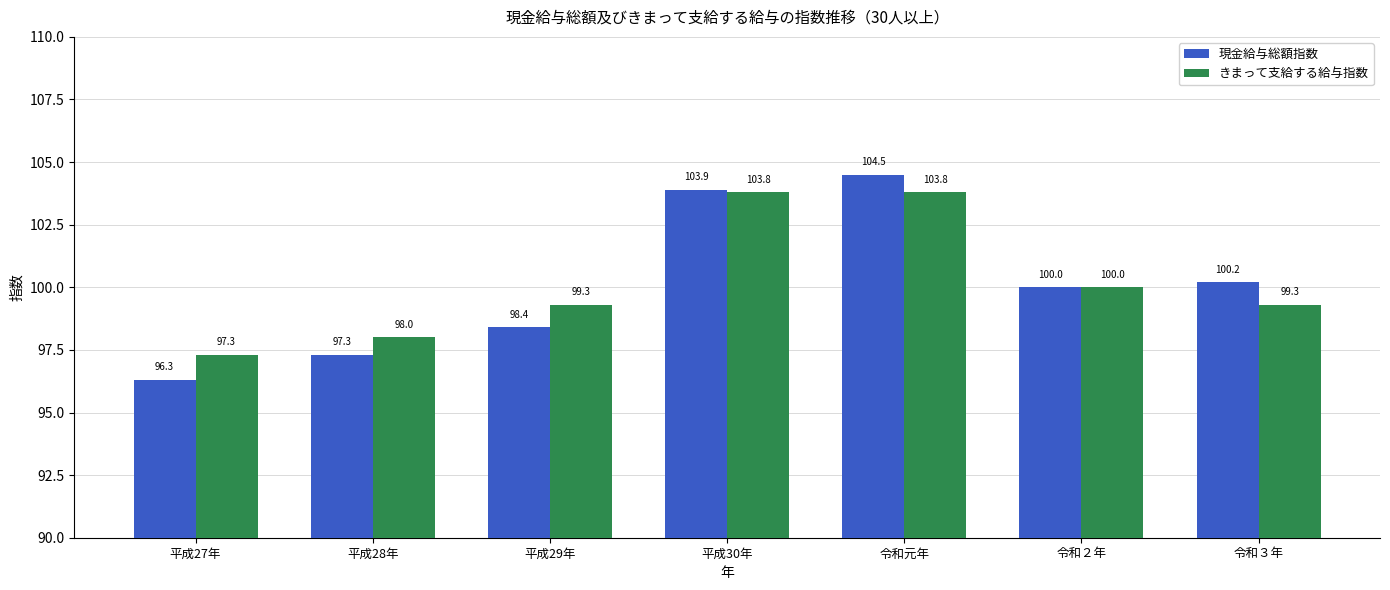

What is the lowest value of the きまって支給する給与指数 series?

97.3